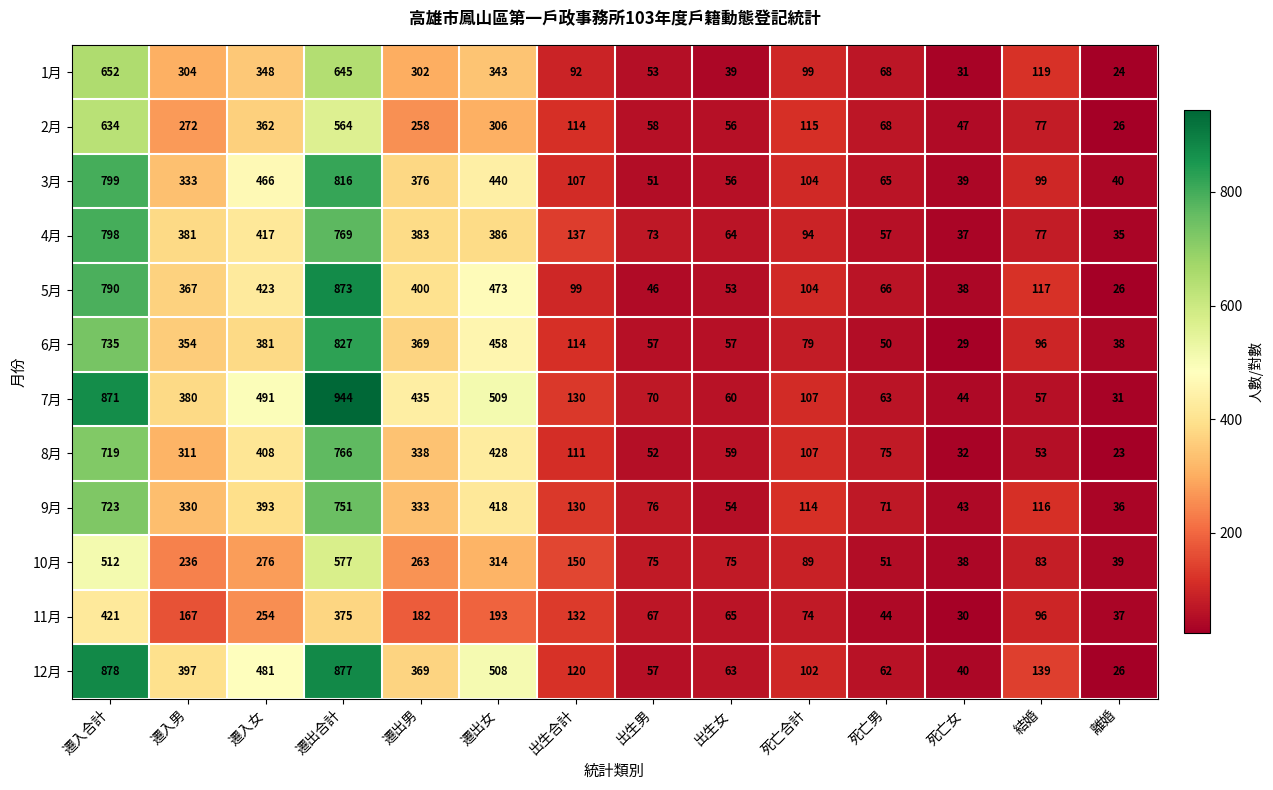

Which label corresponds to the largest value in the chart?

遷出合計